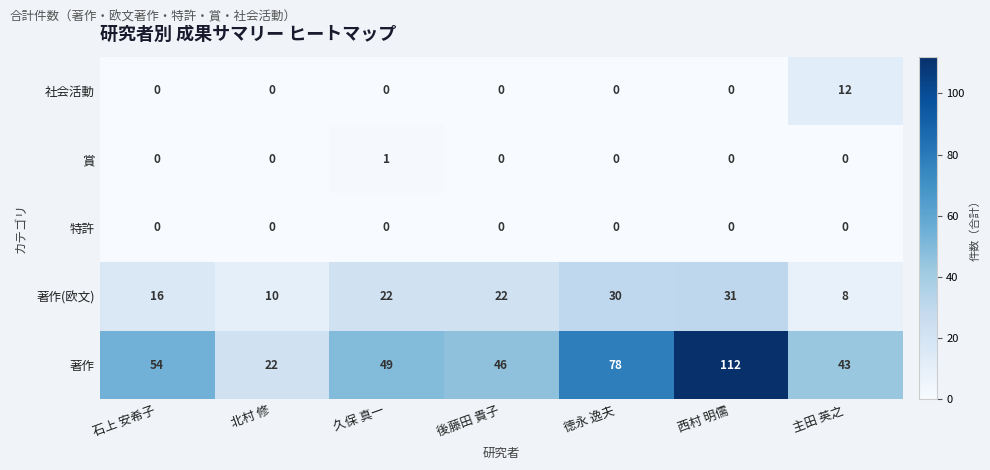

True or false: 著作(欧文) has a value of 10 at 後藤田 貴子.

False